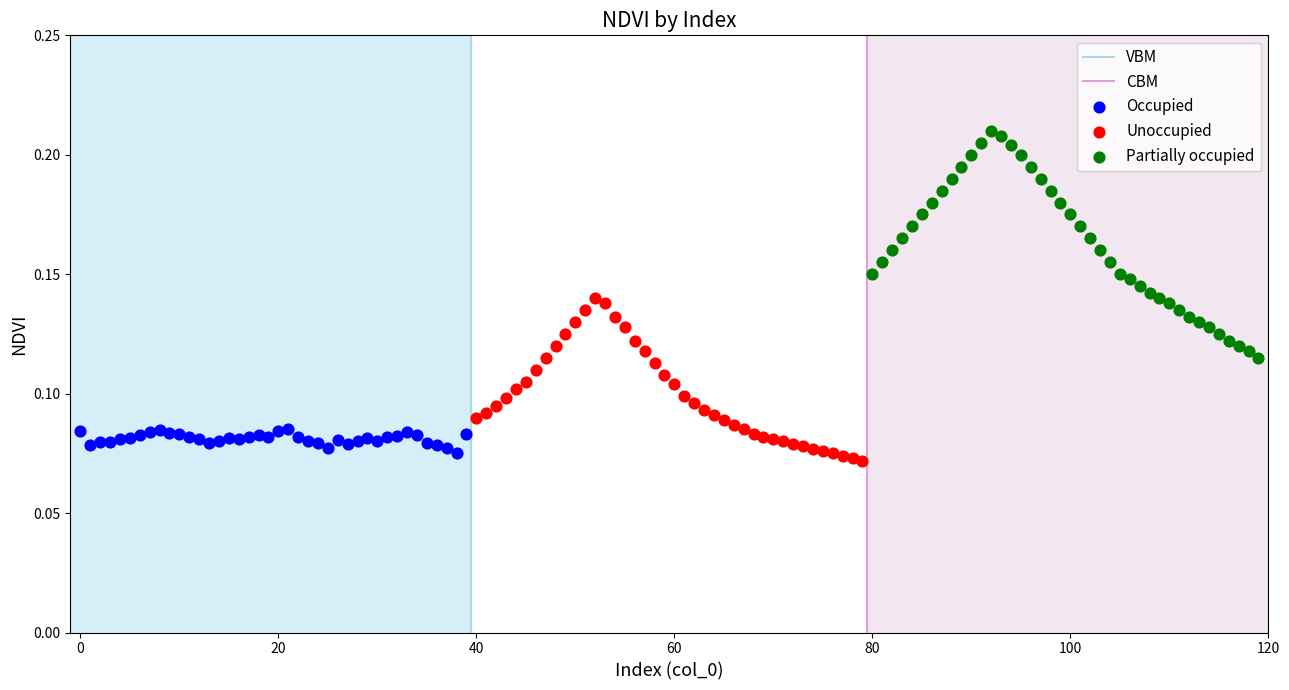

Which series has the widest spread of Y values?

Partially occupied